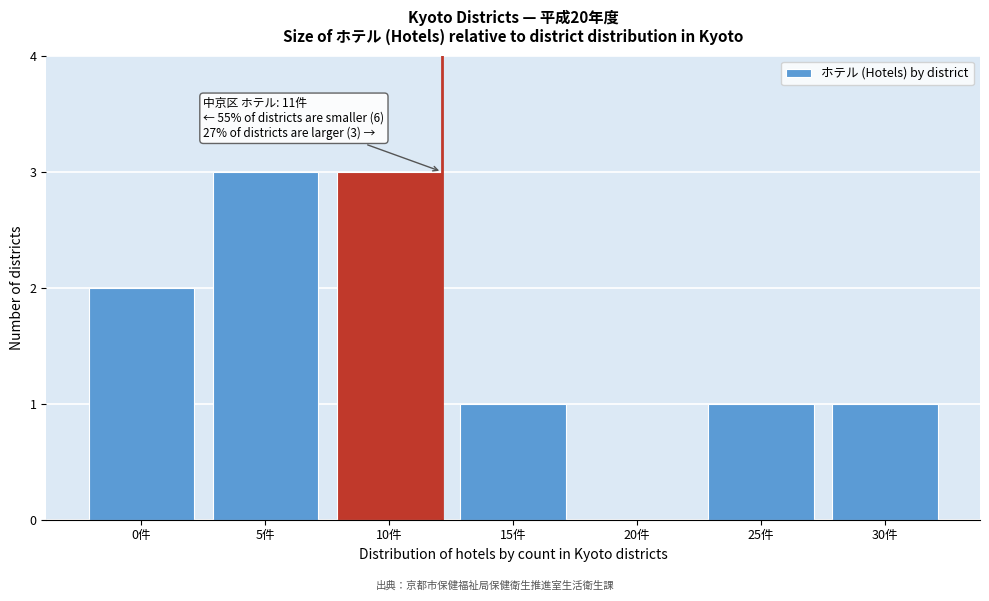

Reading left to right, extract all data points from this chart.

0件=2	5件=3	10件=3	15件=1	20件=0	25件=1	30件=1